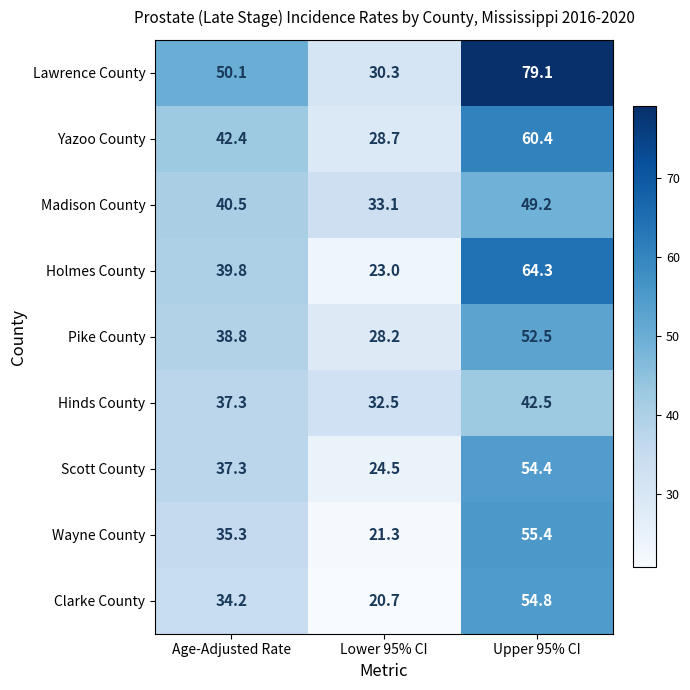

Which series changed the most between Age-Adjusted Rate and Upper 95% CI?

Lawrence County